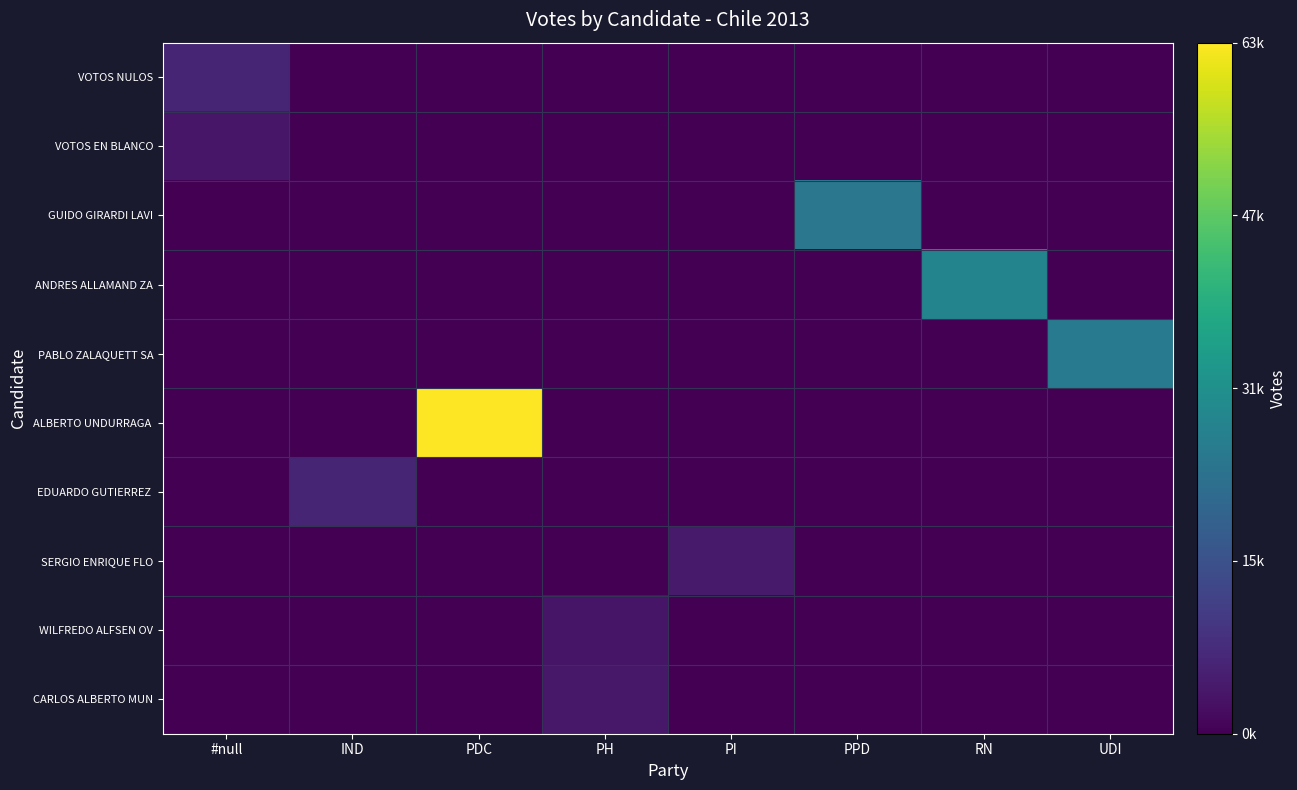

Between PH and PPD, which series saw the biggest shift?

GUIDO GIRARDI LAVI